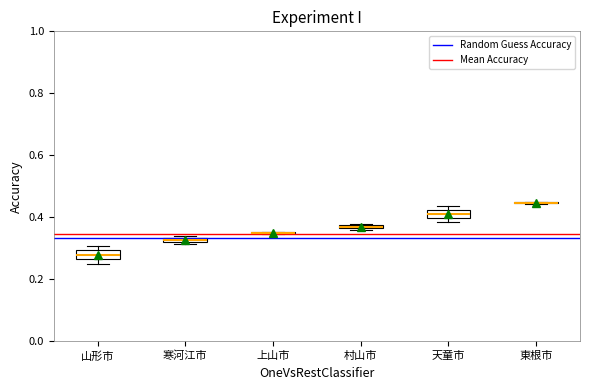

Where does the median line of the box for 山形市 sit on the y-axis? The values are not printed on the chart, so give them approximately, as read against the axis.

0.28